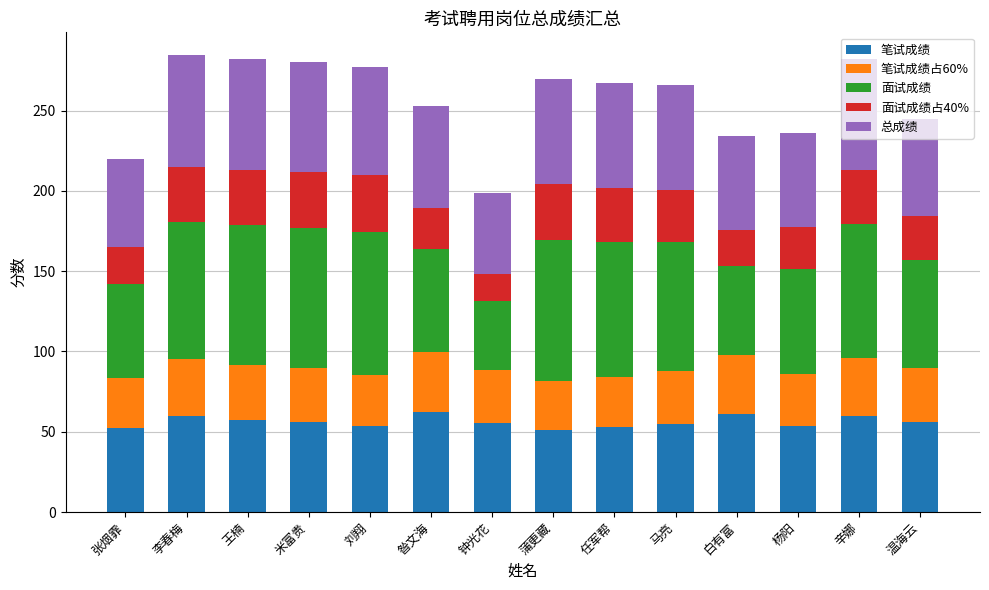

What is the sum of the 笔试成绩 values at 王楠 and 任军帮?

109.7